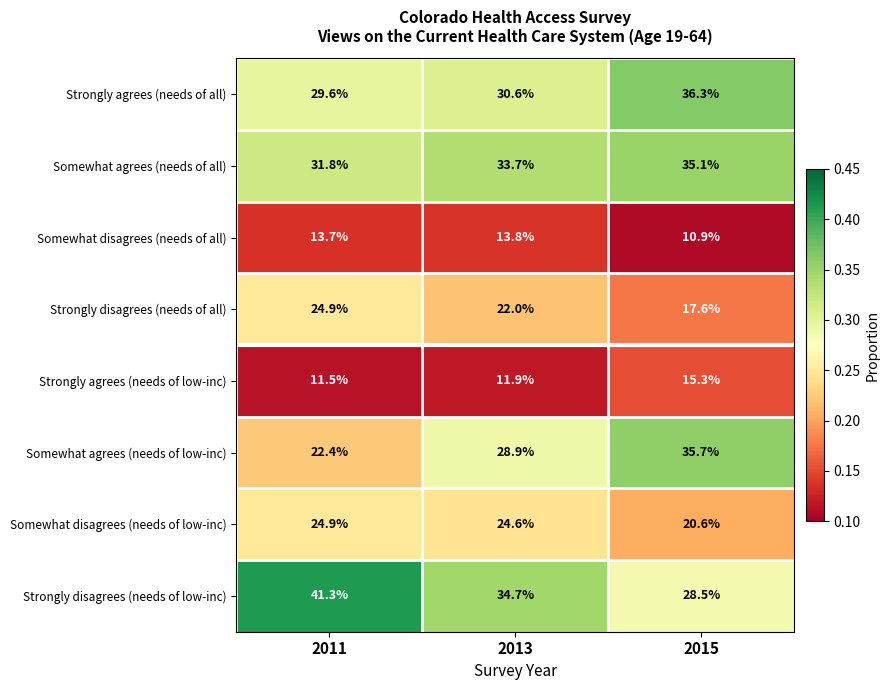

What is the difference between the highest and lowest values at 2015?

25.4